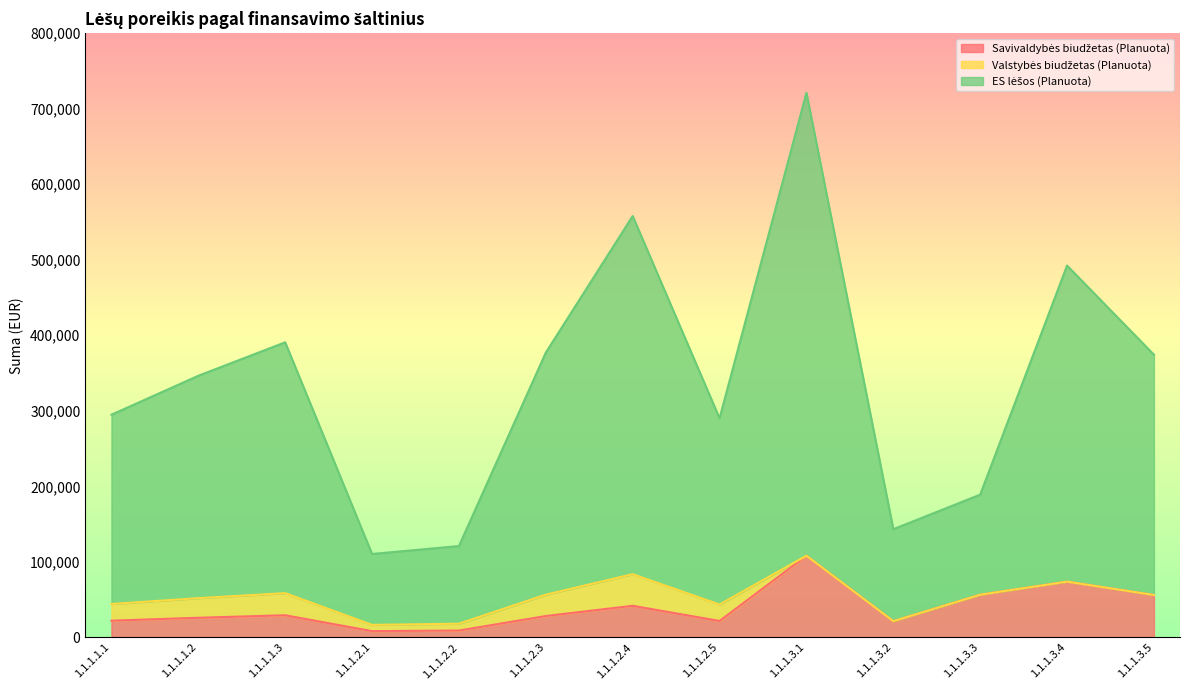

What is the total value across all series at 1.1.1.3.3?

188988.1